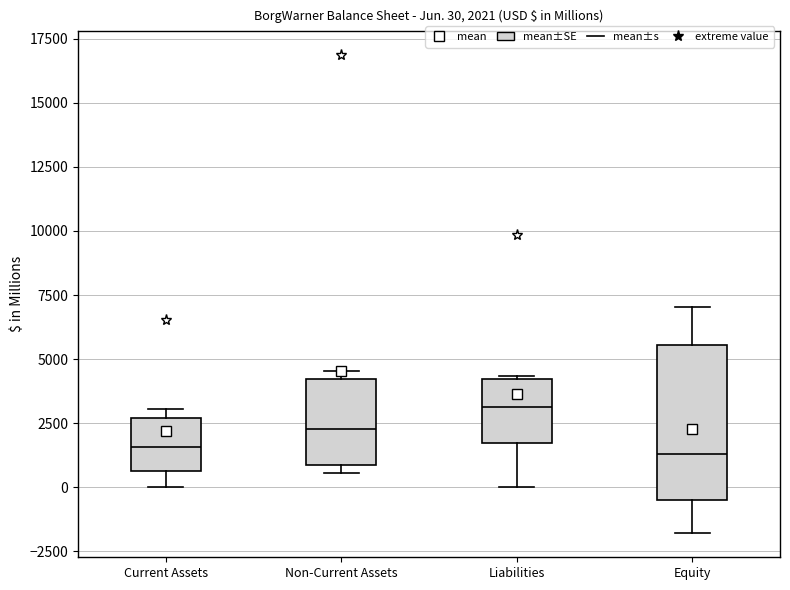

Comparing the boxes themselves (not the whiskers), which one is the tallest?

Equity